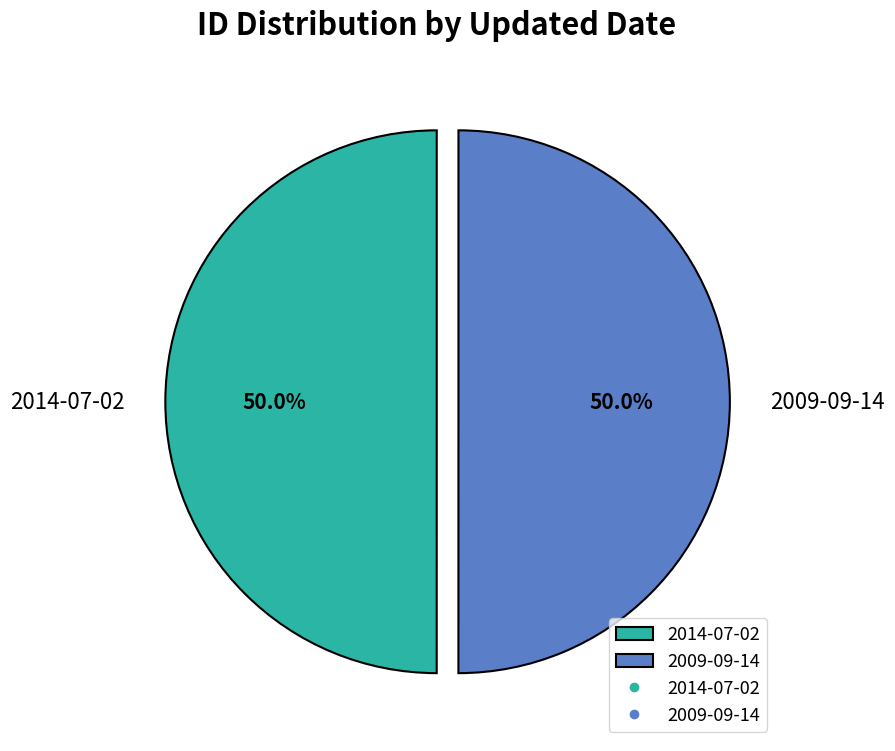

What percentage do 2009-09-14 and 2014-07-02 together represent?

100.0%